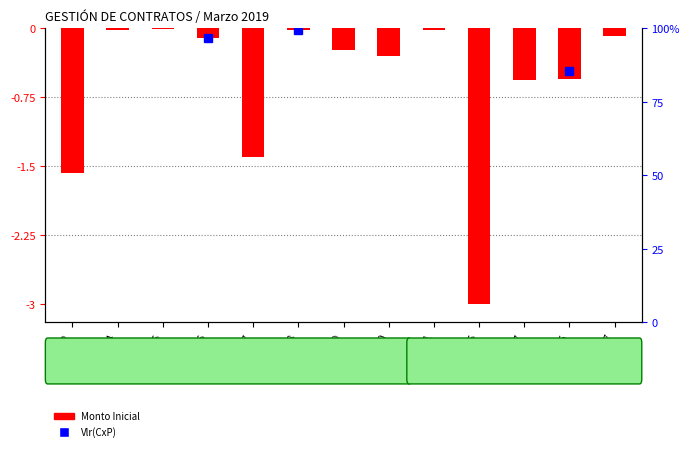

List the labels in order of value, largest first.

ODC-5, ODC-11, ODC-4, ODC-8, OSE-7, ODC-6, ODC-9, ODC-10, OSE-6, OPS-7, ODC-7, ATI-2, OPS-6